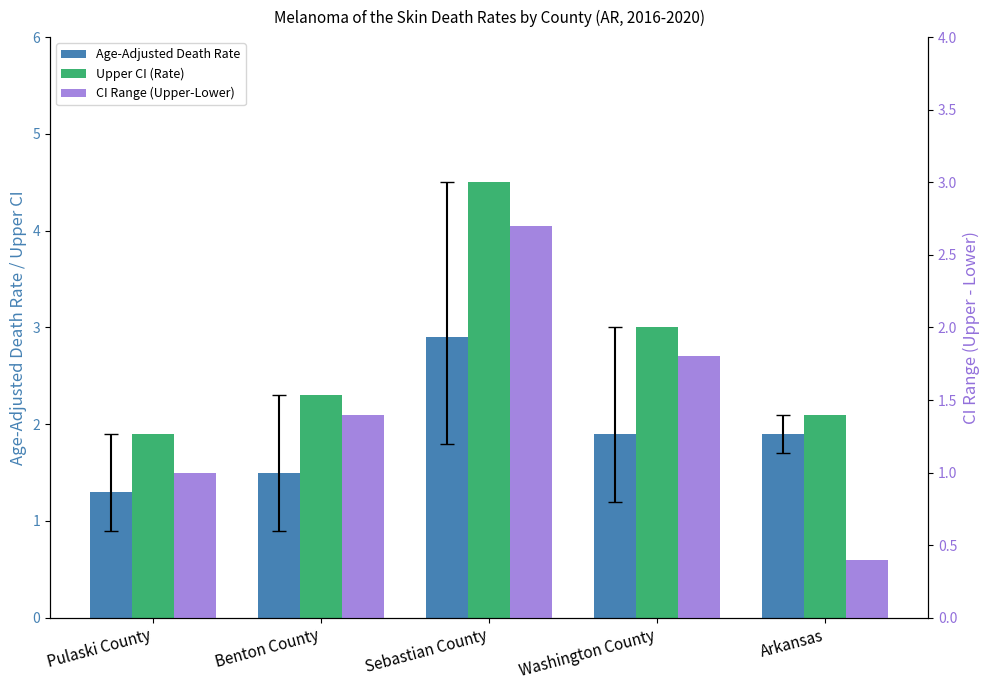

Rank the categories by CI Range (Upper-Lower) value from lowest to highest.

Arkansas, Pulaski County, Benton County, Washington County, Sebastian County